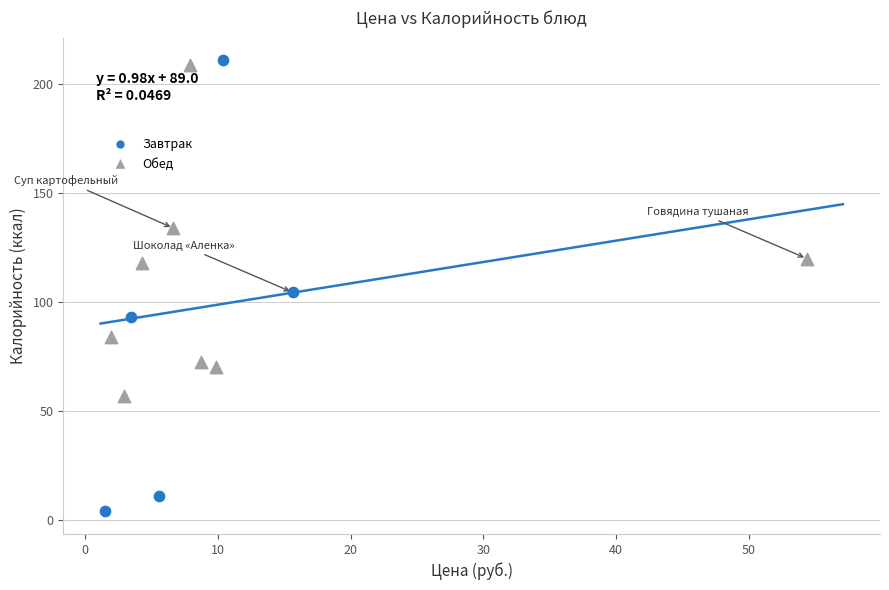

Which series has the widest spread of Y values?

Завтрак